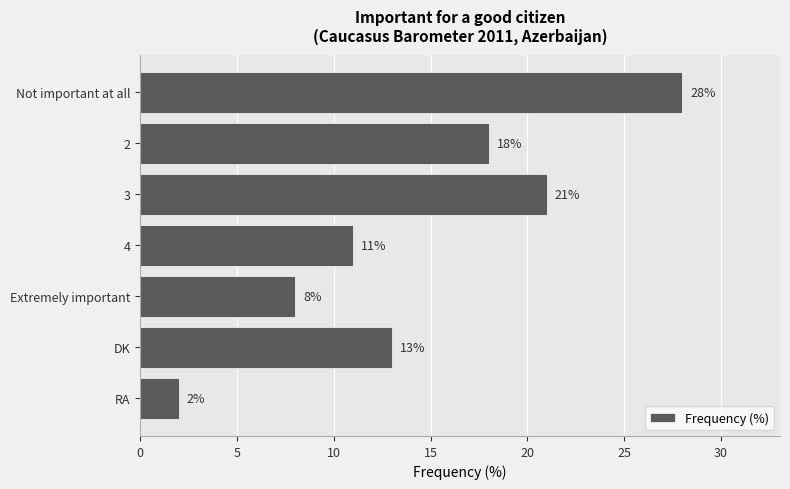

How many values are between 8 and 21?

5